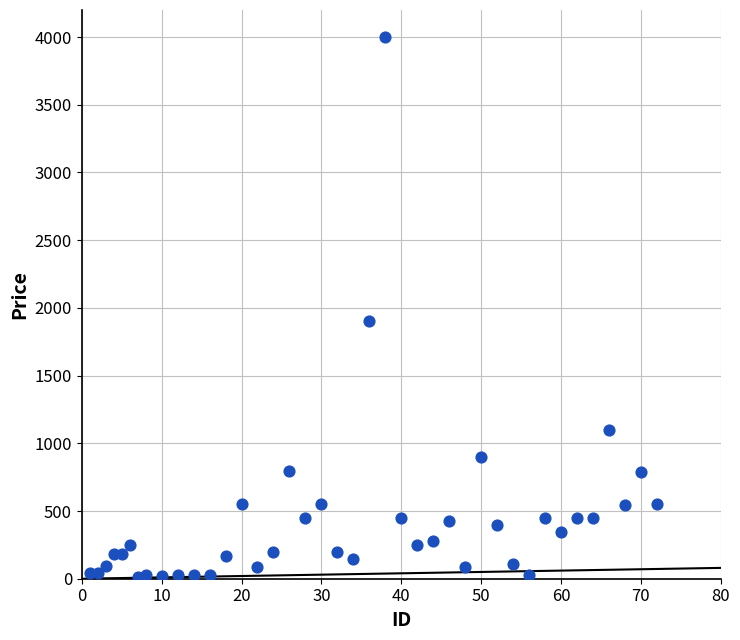

What is the range of X values (max minus min)?

71